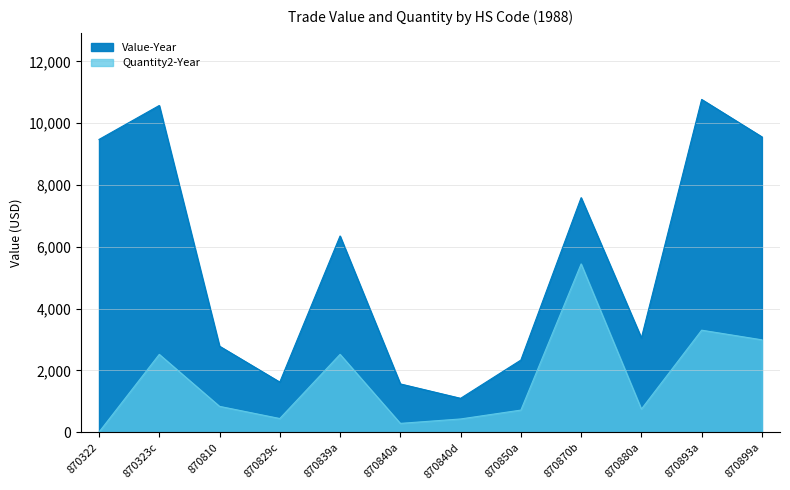

Which series has the largest total across all categories?

Value-Year